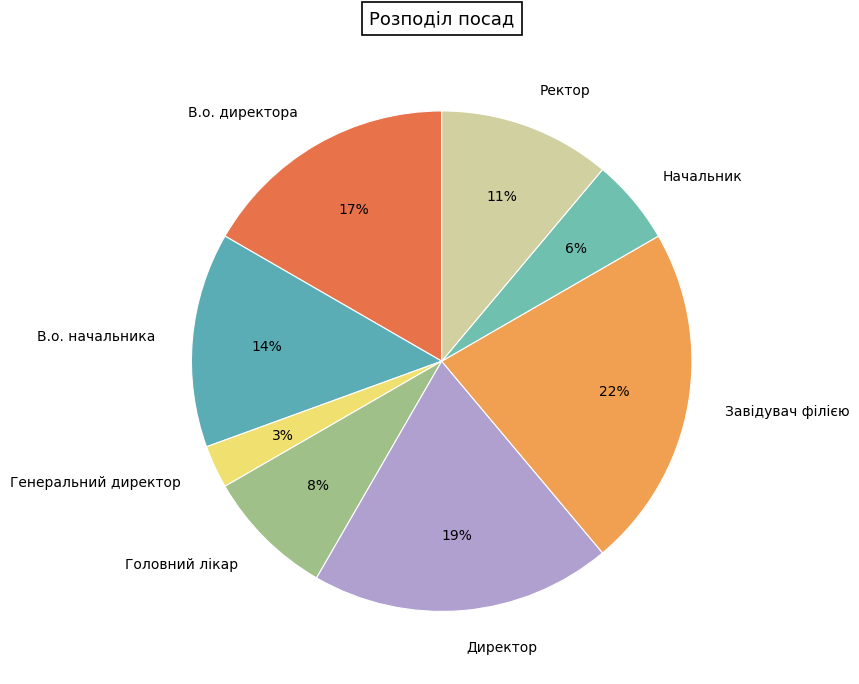

To the nearest percent, what is the combined percentage of Ректор and Генеральний директор?

14%